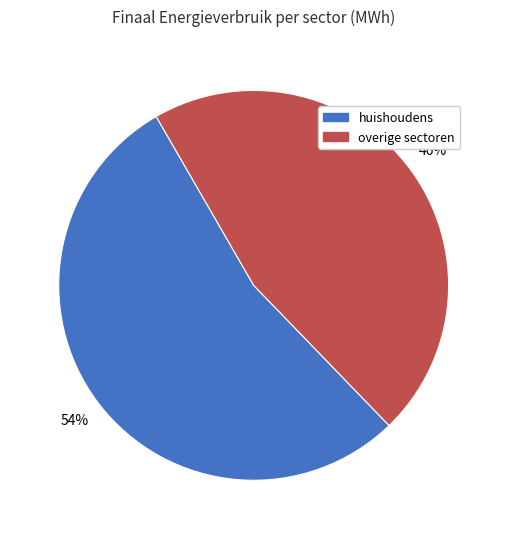

To the nearest percent, what is the difference between the largest and smallest slice percentages?

8%